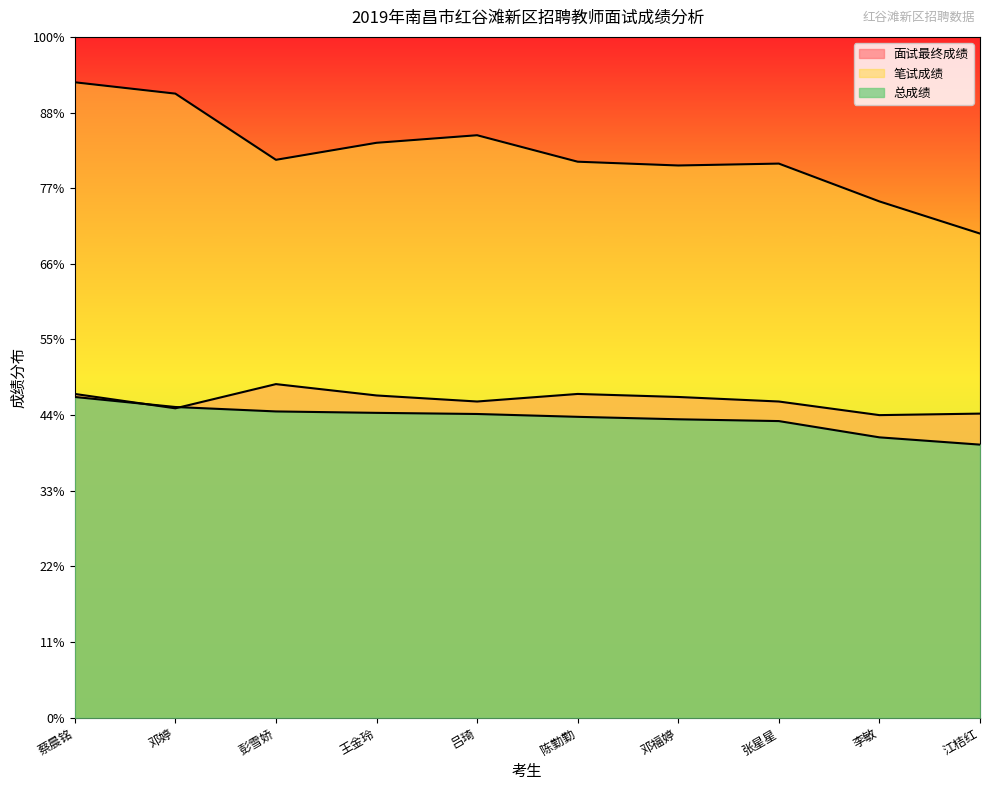

Which series has the widest spread of values?

笔试成绩